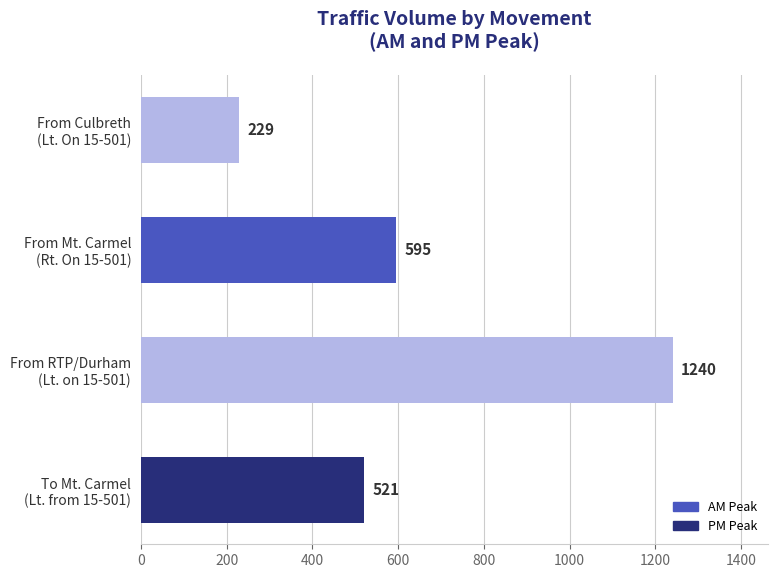

The chart shows a value of 902 at To Mt. Carmel
(Lt. from 15-501). True or false?

False